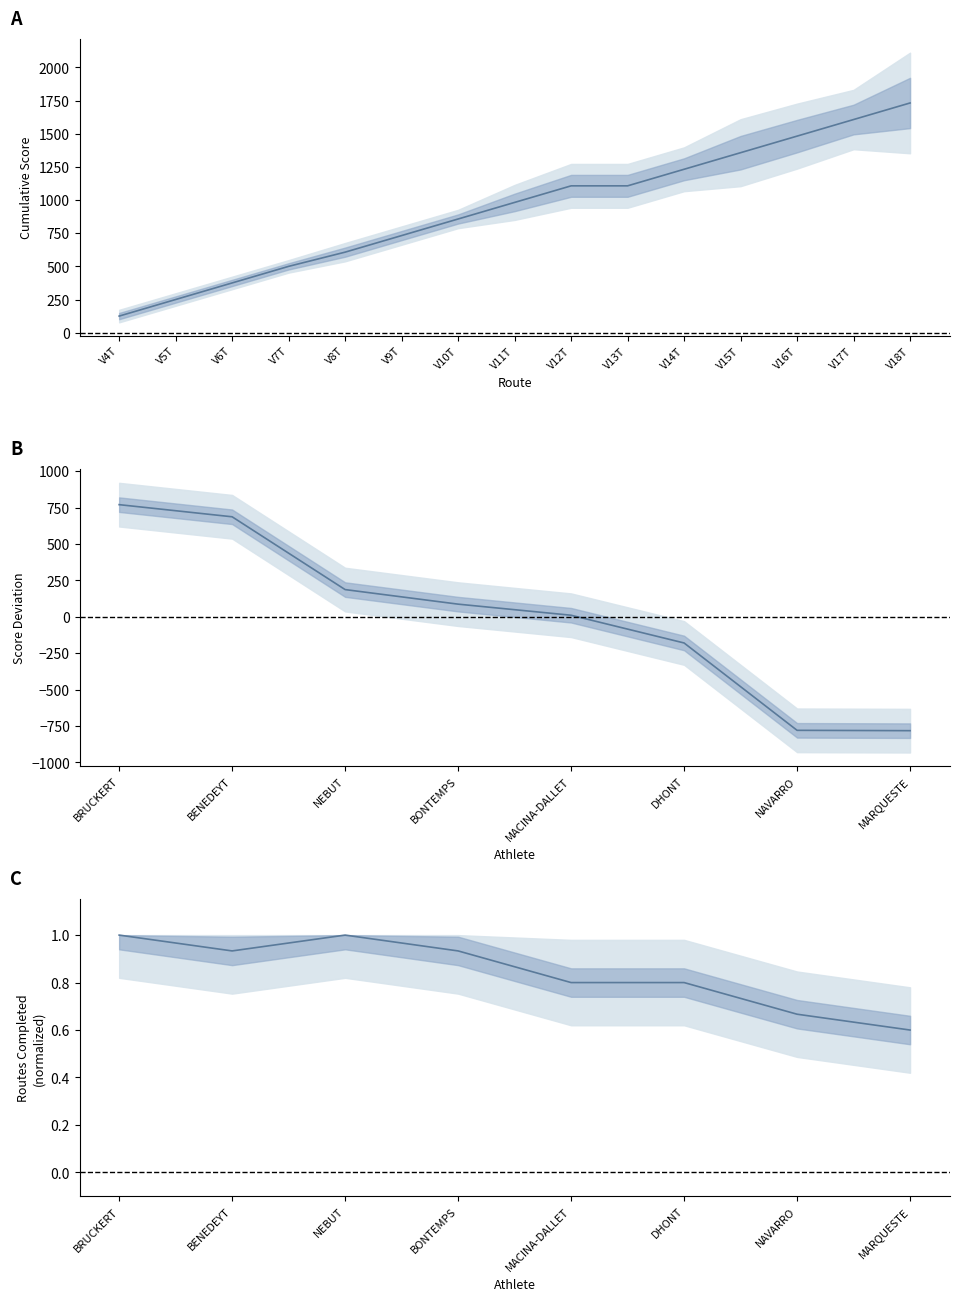

Does the chart display data point markers on the line(s)?

No